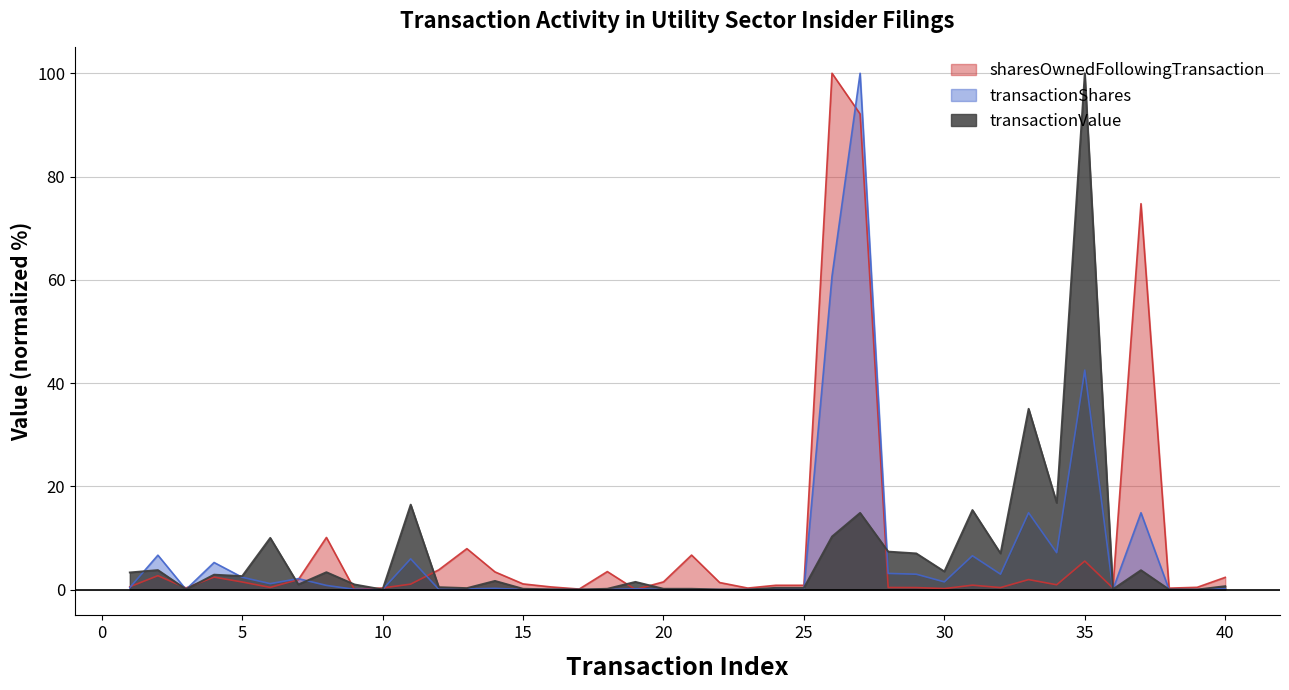

What is the difference between the maximum and minimum values in the sharesOwnedFollowingTransaction series?

100.0